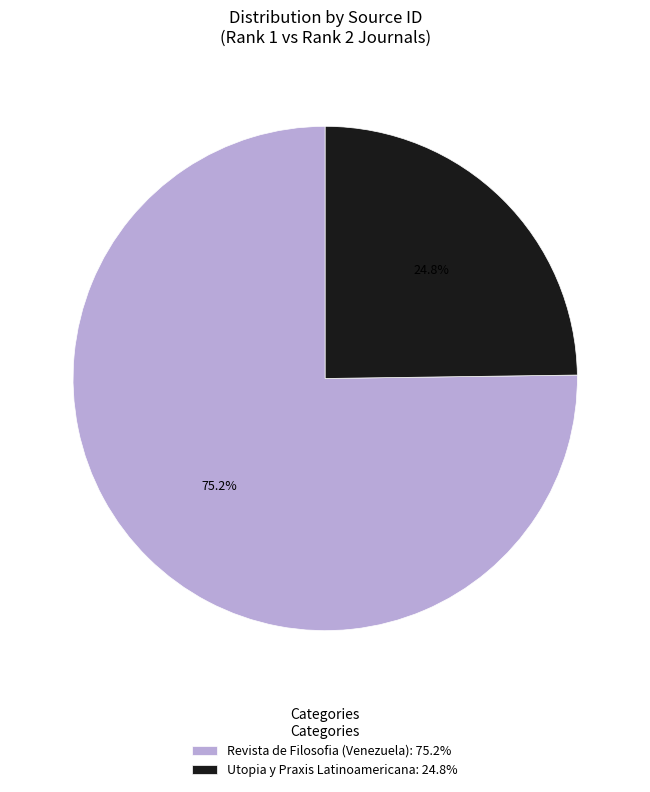

To the nearest percent, what is the average slice percentage?

50%